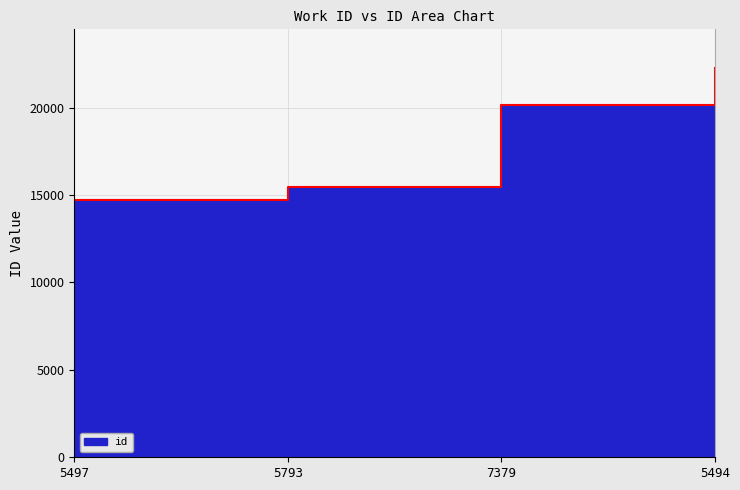

Does the chart display data point markers on the line(s)?

No